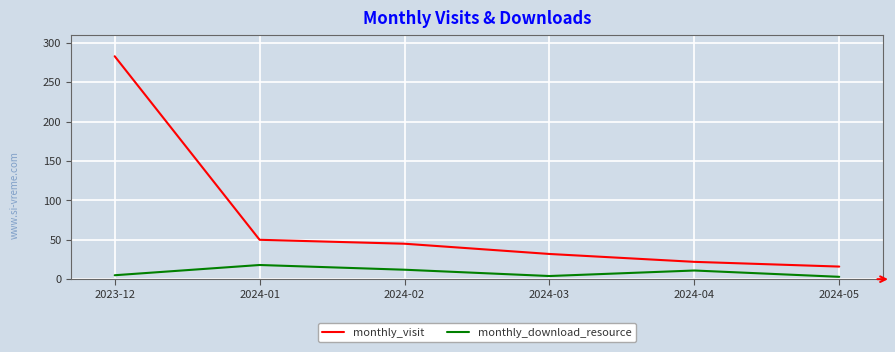

What is the greatest value displayed?

283